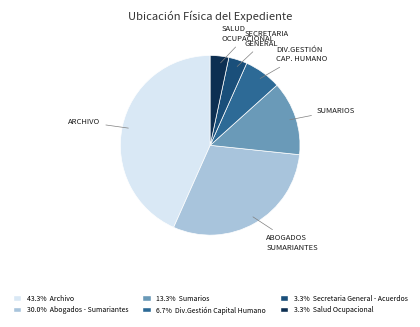

Is there a majority slice in this chart?

No